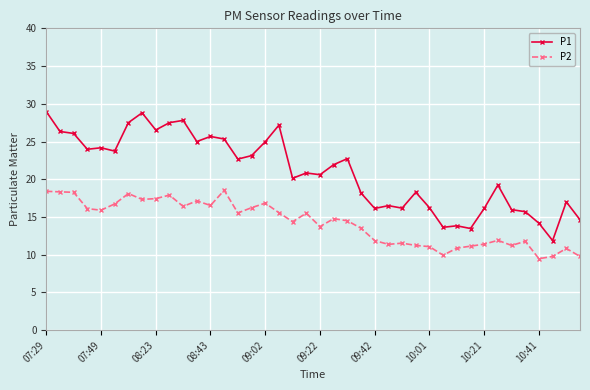

Rank the series by their average value, from lowest to highest.

P2, P1